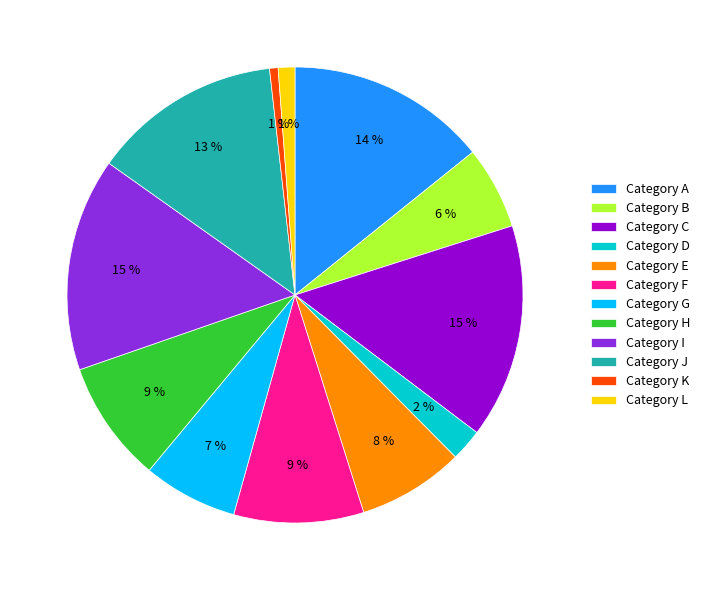

To the nearest percent, what portion does Category E represent?

8%